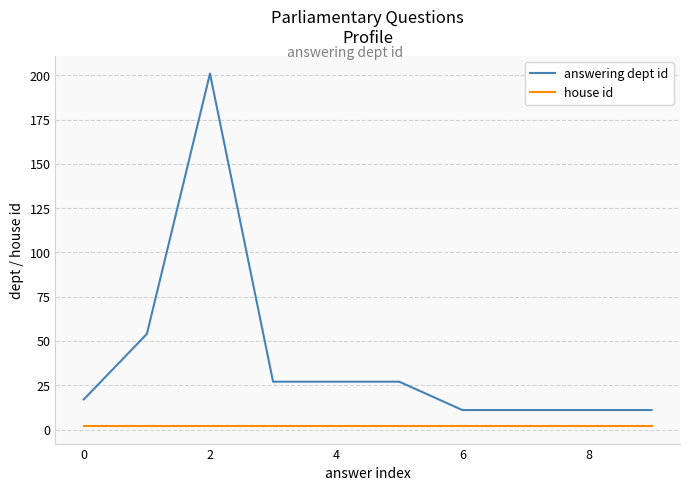

How many lines are shown in the chart?

2